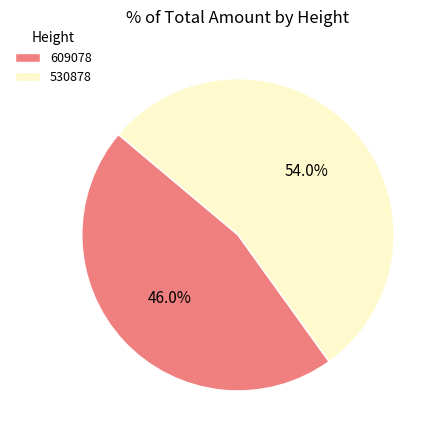

Which has a higher value, 609078 or 530878?

530878